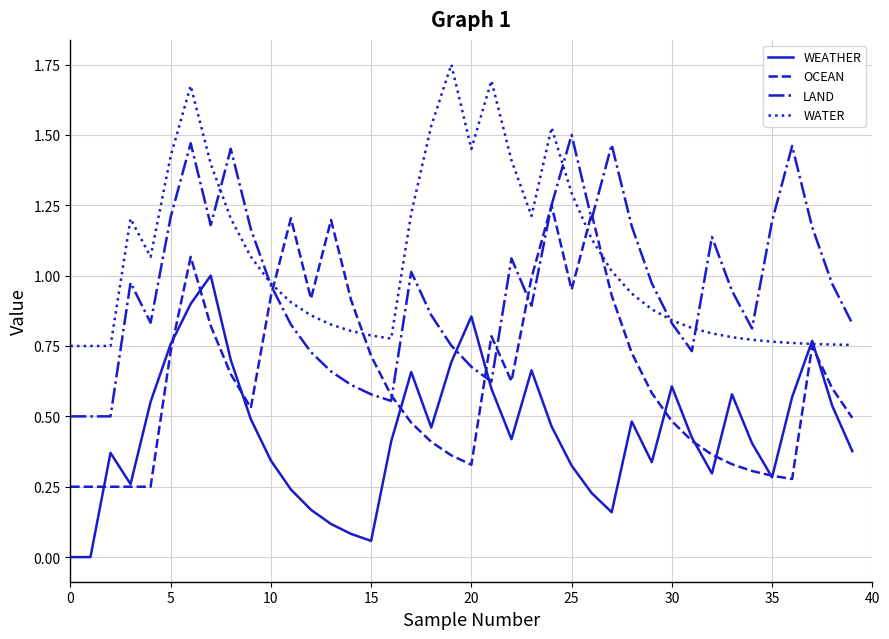

How many intersections are there between WEATHER and LAND?

2